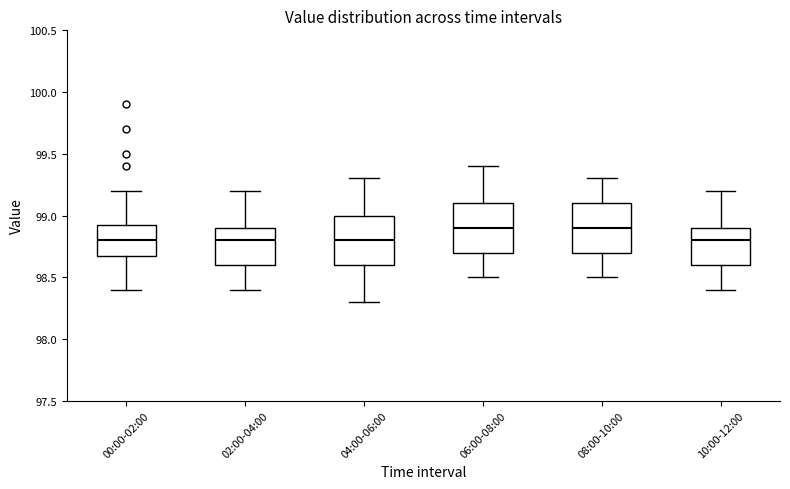

Reading left to right, read every box against the y-axis: the position of its median line, the range the box covers, and the ends of its whiskers. The values are not printed on the chart, so give them approximately, as read against the axis.

00:00-02:00: median 98.80, box 98.70 to 98.95, whiskers 98.40 to 99.20
02:00-04:00: median 98.80, box 98.60 to 98.90, whiskers 98.40 to 99.20
04:00-06:00: median 98.80, box 98.60 to 99.00, whiskers 98.30 to 99.30
06:00-08:00: median 98.90, box 98.70 to 99.10, whiskers 98.50 to 99.40
08:00-10:00: median 98.90, box 98.70 to 99.10, whiskers 98.50 to 99.30
10:00-12:00: median 98.80, box 98.60 to 98.90, whiskers 98.40 to 99.20